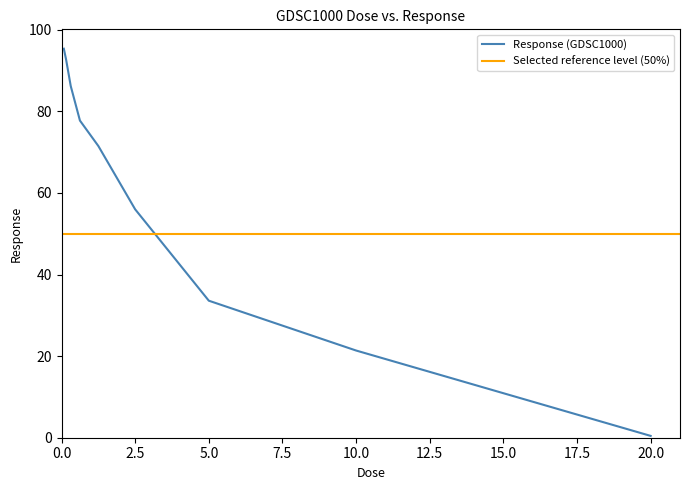

True or false: the data shows 33.6 at 5.0.

True